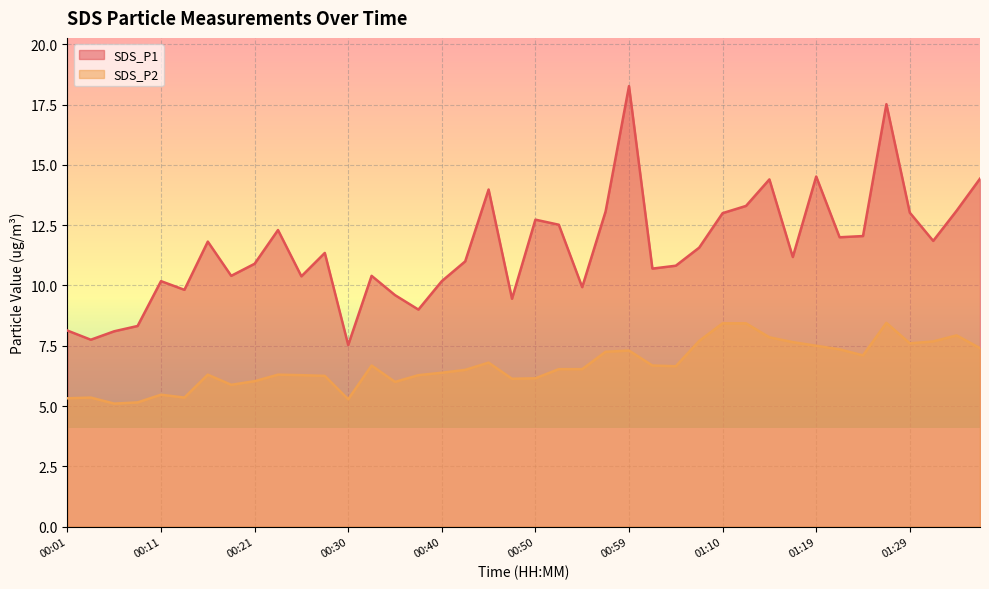

True or false: SDS_P1 and SDS_P2 intersect in this chart.

False